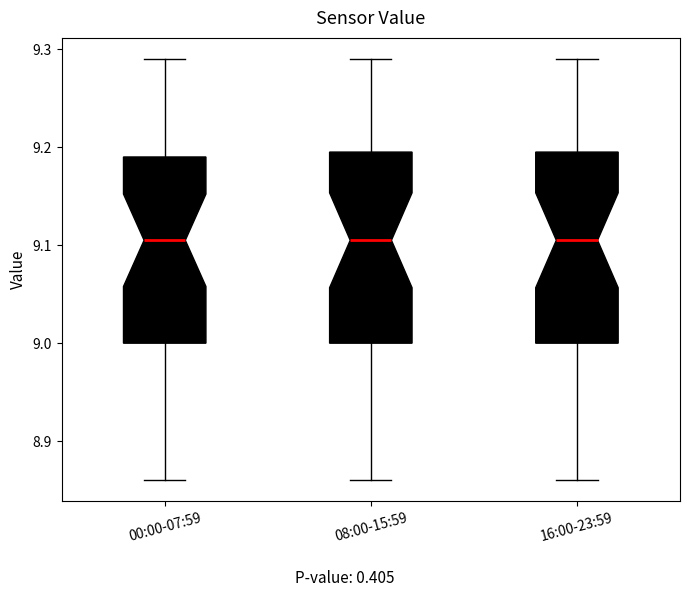

Where is the lower edge of the box for 00:00-07:59 on the y-axis? The values are not printed on the chart, so give them approximately, as read against the axis.

9.00